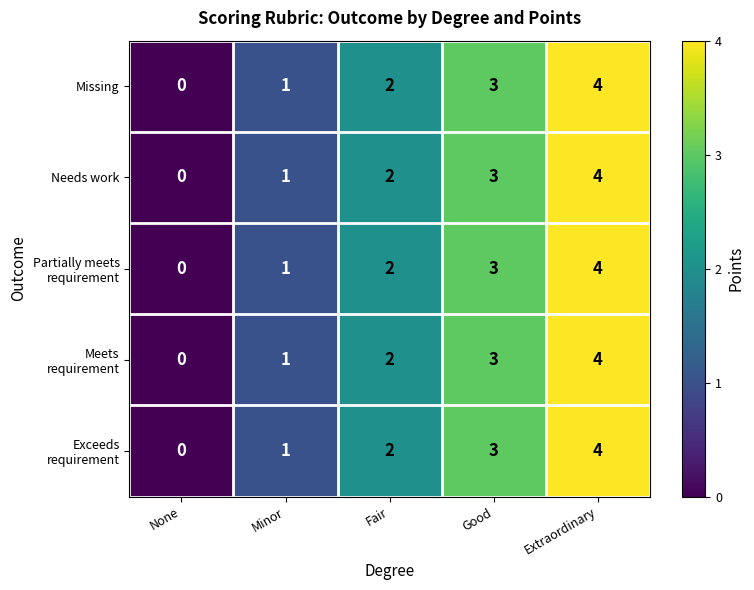

Count the Missing values in the range 1 to 3.

3